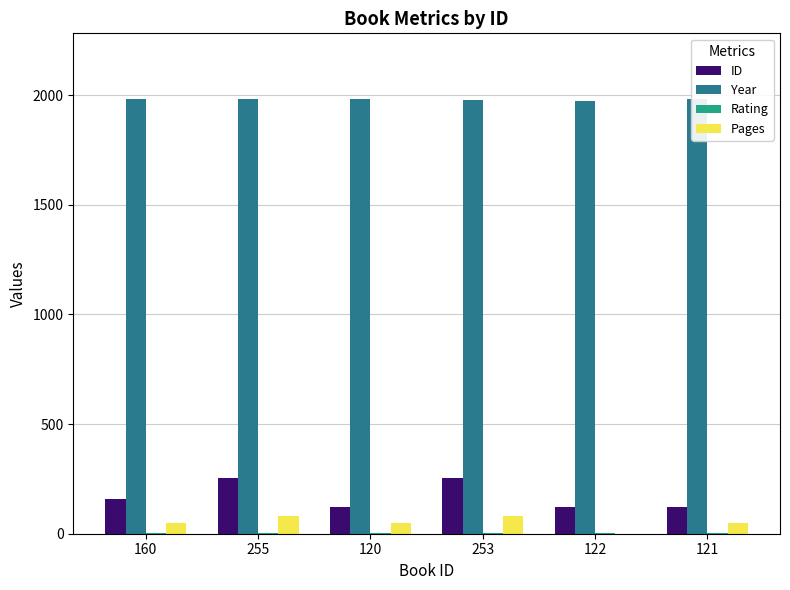

How many values in the Pages series are below 48?

1